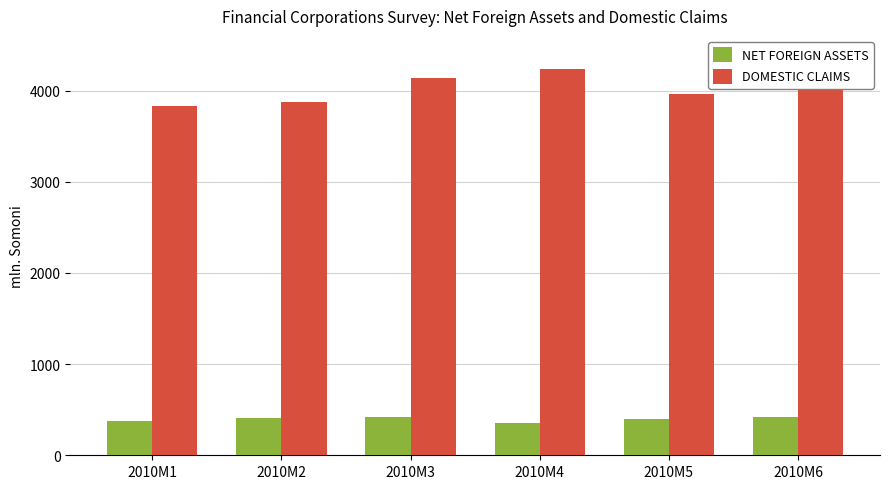

What is the difference between the maximum and minimum values in the DOMESTIC CLAIMS series?

414.7